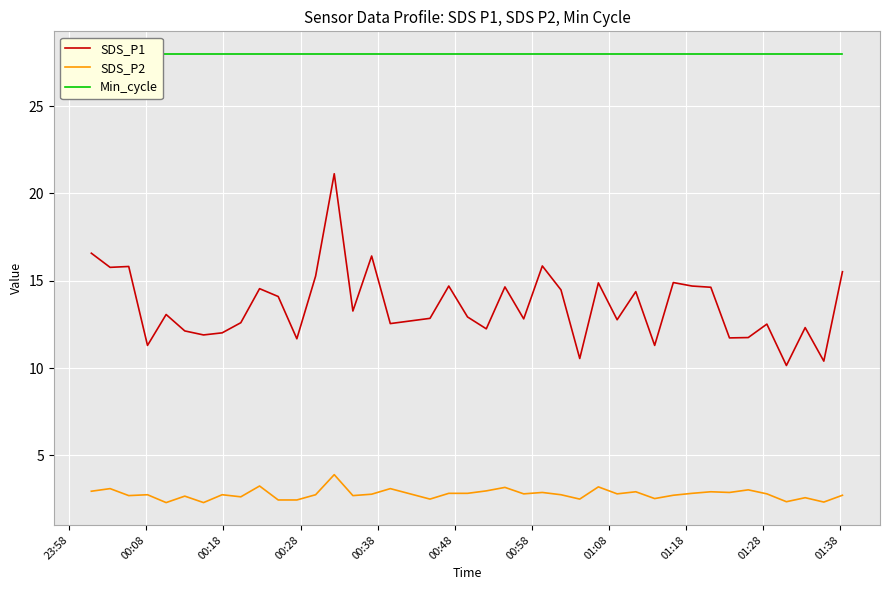

What is the maximum value for SDS_P2?

3.9